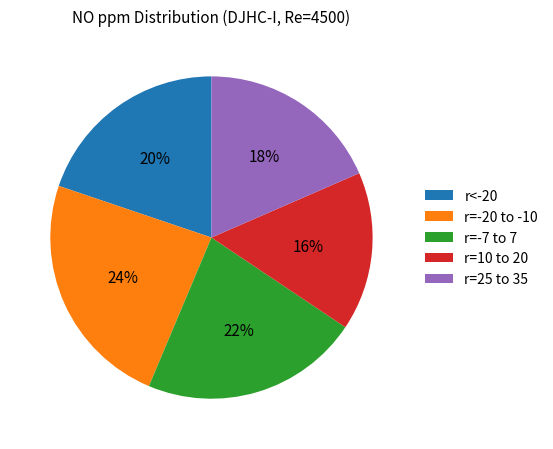

True or false: r=-7 to 7 accounts for 22% of the total.

True